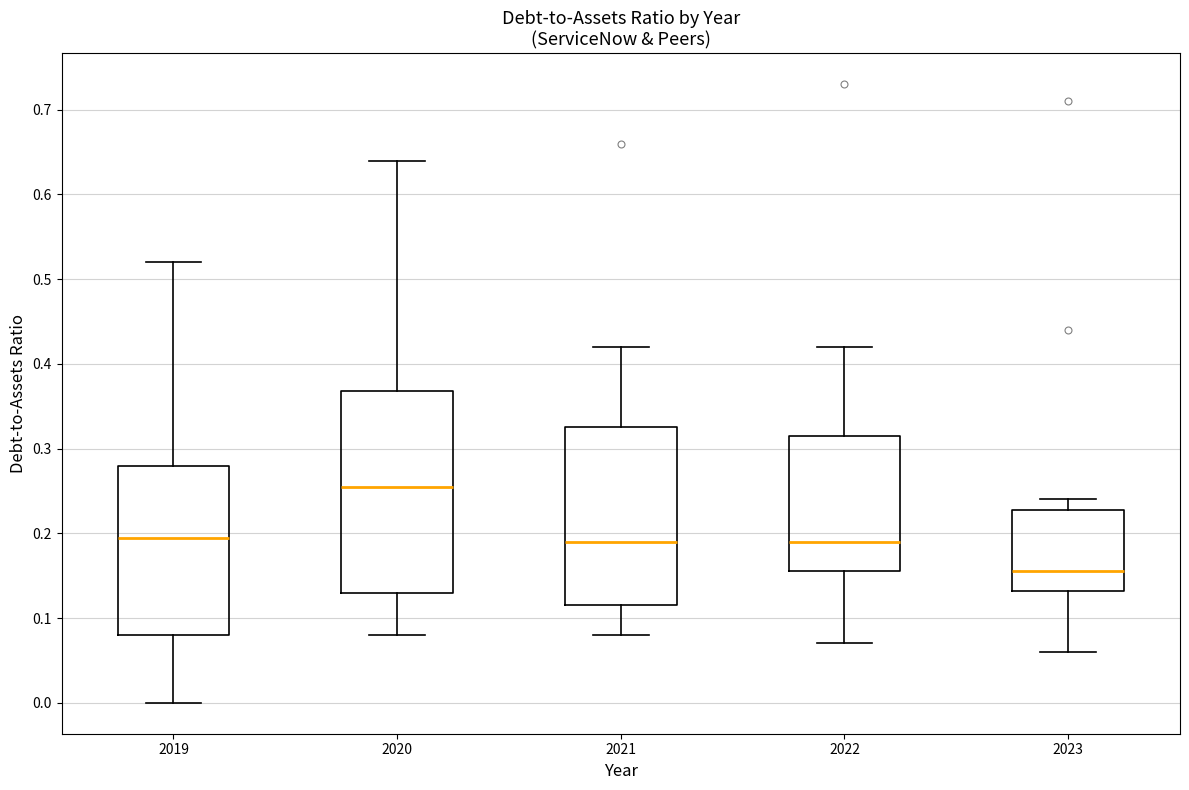

Which box is the tallest, from its lower edge to its upper edge?

2020